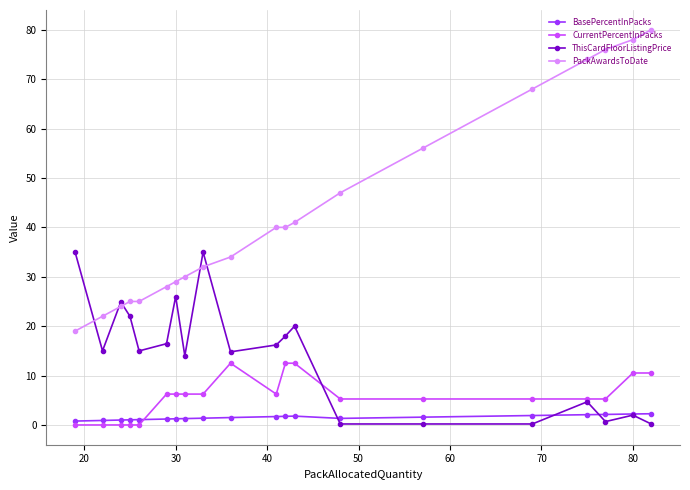

True or false: BasePercentInPacks and PackAwardsToDate intersect in this chart.

False